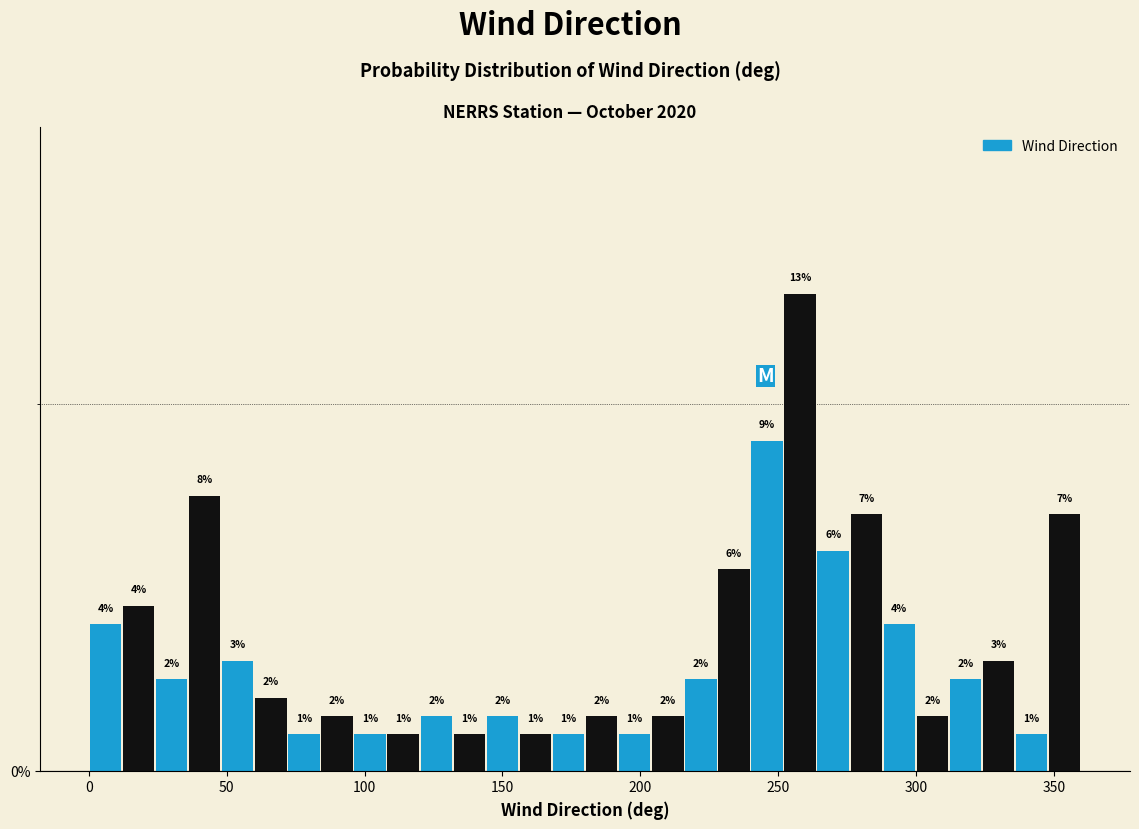

Read against the x-axis, roughly where is the centre of the tallest bar?

260